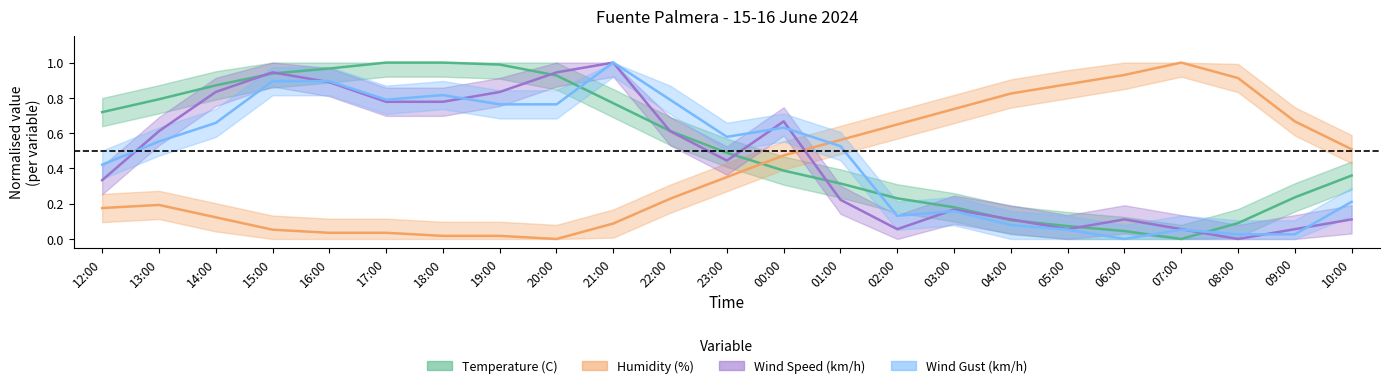

What is the sum of the Humidity (%) values at 04:00 and 15:00?

0.9